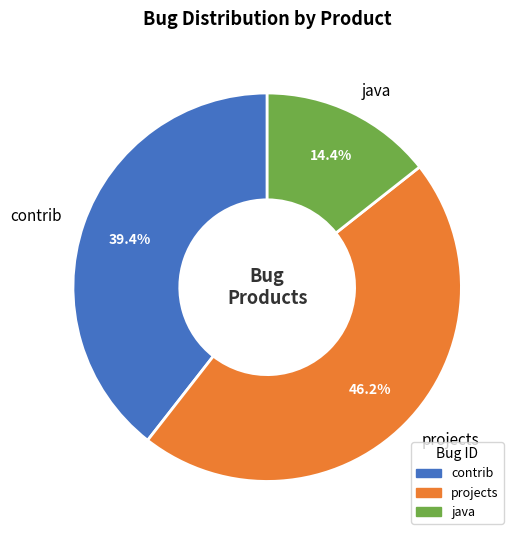

Rank the categories by value from lowest to highest.

java, contrib, projects